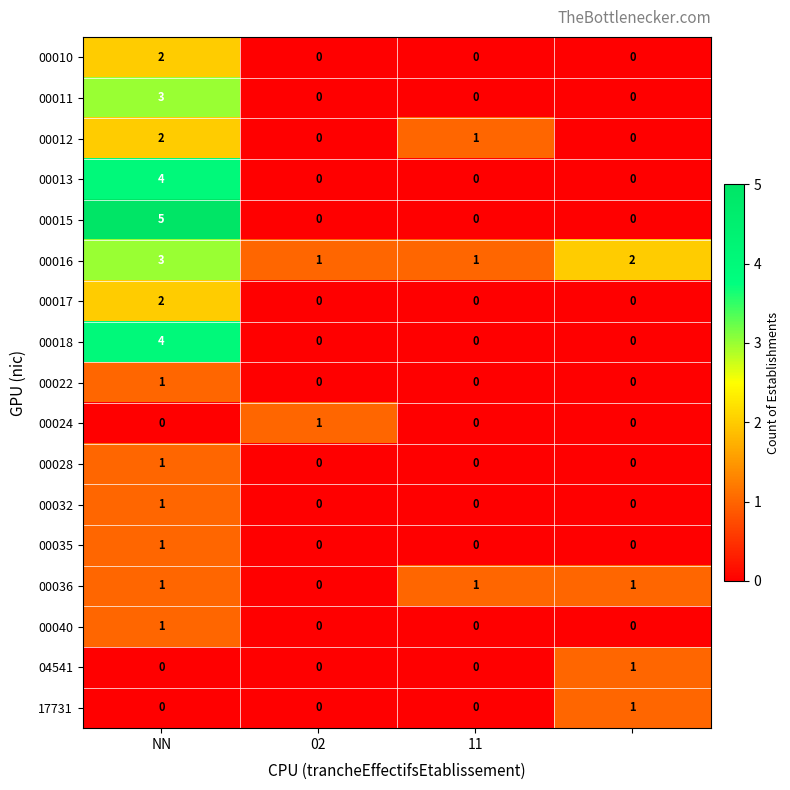

How many 00015 values are between 0 and 5?

4